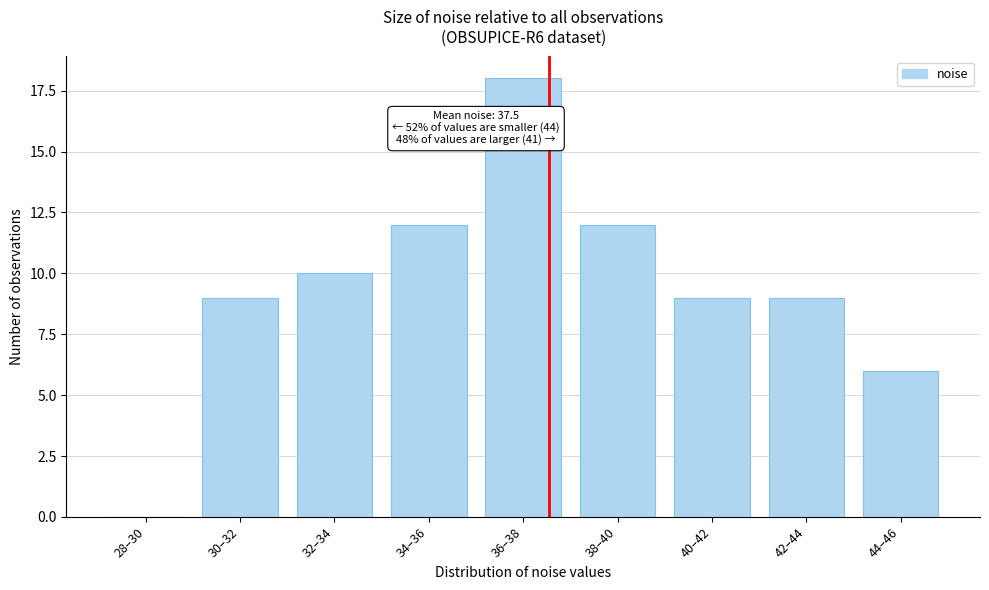

Reading left to right, transcribe all the data shown in this chart.

28–30=0	30–32=9	32–34=10	34–36=12	36–38=18	38–40=12	40–42=9	42–44=9	44–46=6